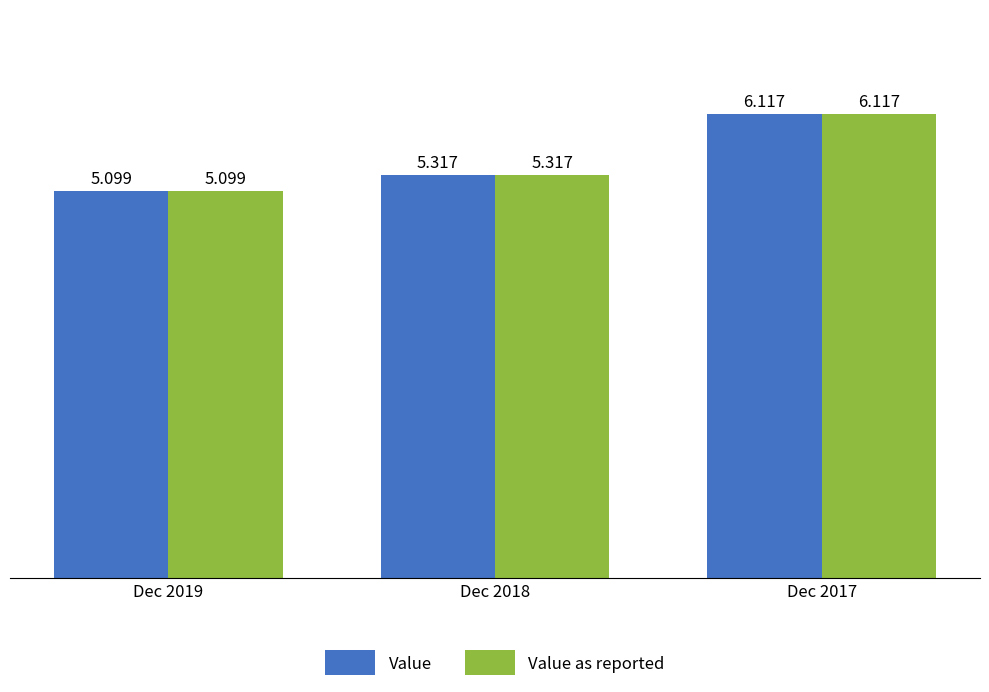

How many bars are there in each group?

2